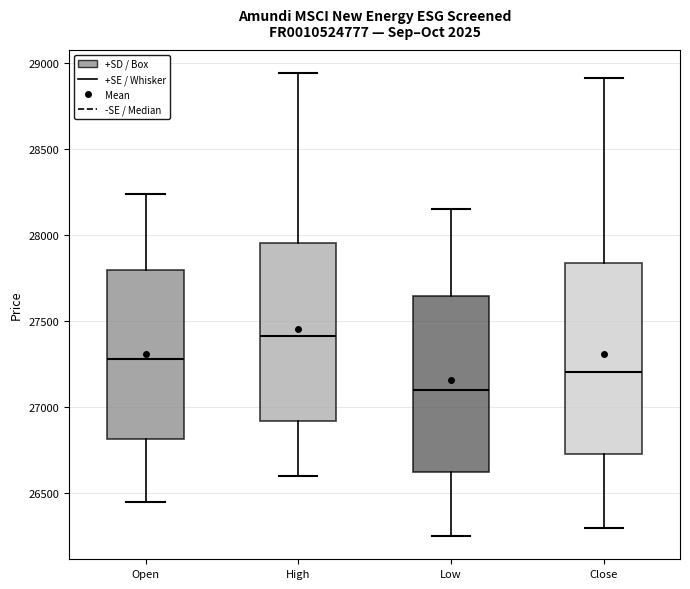

Which box's median line is the highest?

High